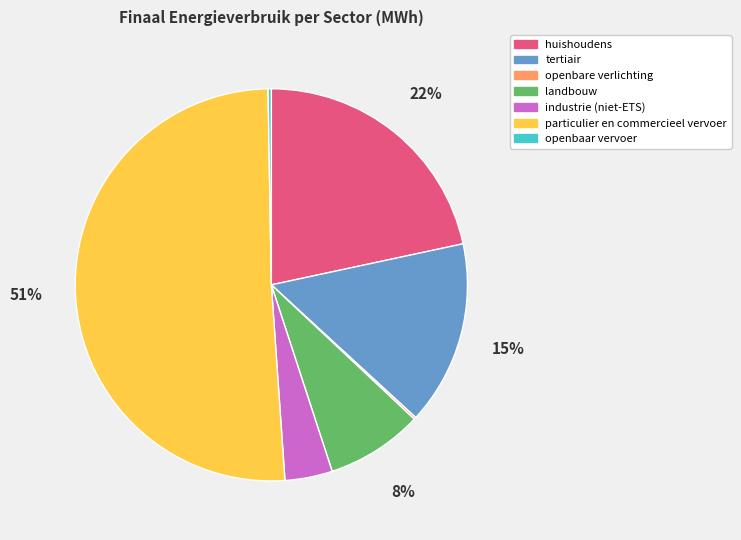

To the nearest percent, what is the average slice percentage?

14%